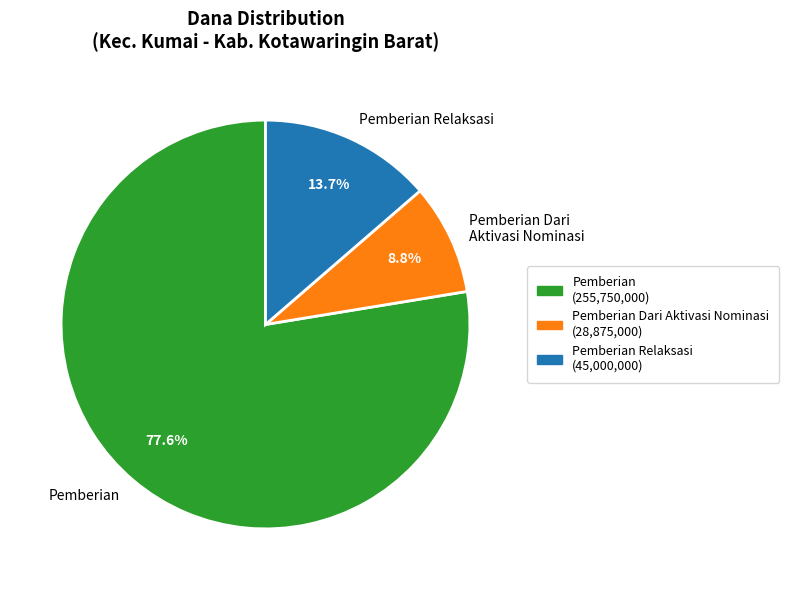

How many slices are in this pie chart?

3